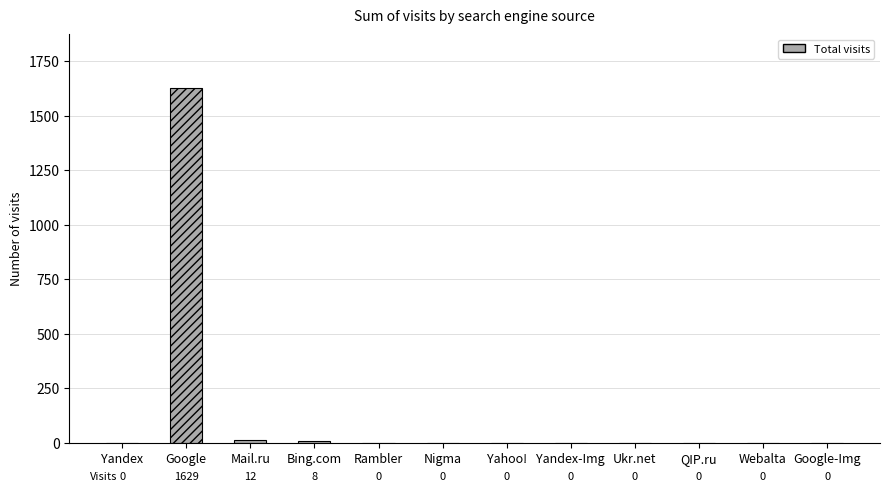

Reading left to right, extract all data points from this chart.

Yandex=0	Google=1629	Mail.ru=12	Bing.com=8	Rambler=0	Nigma=0	Yahoo!=0	Yandex-Img=0	Ukr.net=0	QIP.ru=0	Webalta=0	Google-Img=0